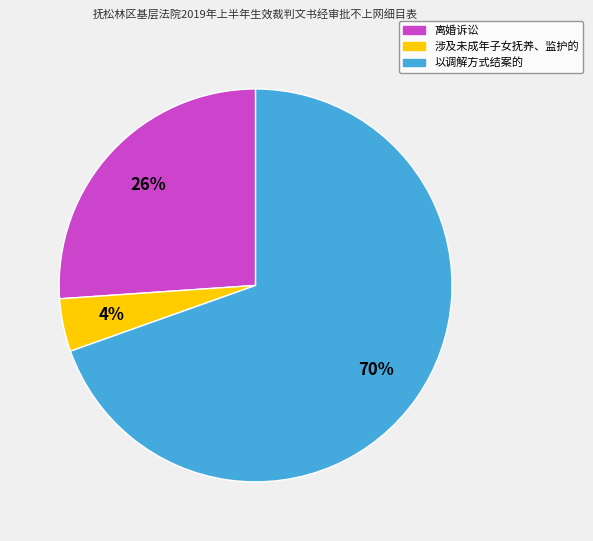

Do 涉及未成年子女抚养、监护的 and 以调解方式结案的 together represent more than half of the pie?

Yes